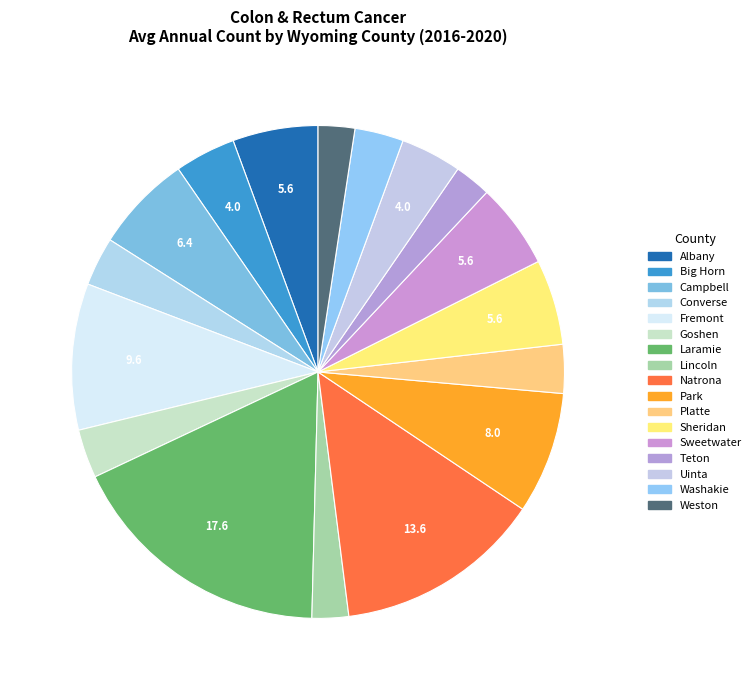

Count the number of slices in the pie.

17